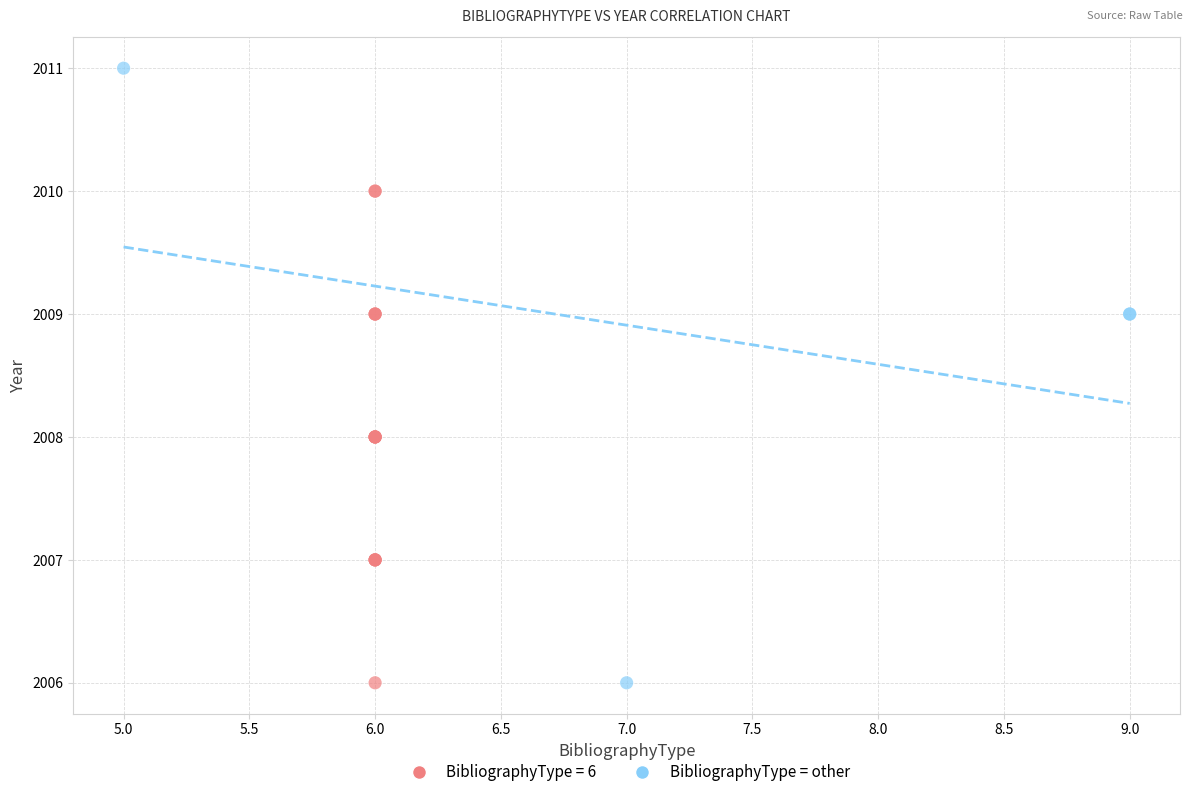

Which series has the largest Y range (max minus min)?

BibliographyType = other